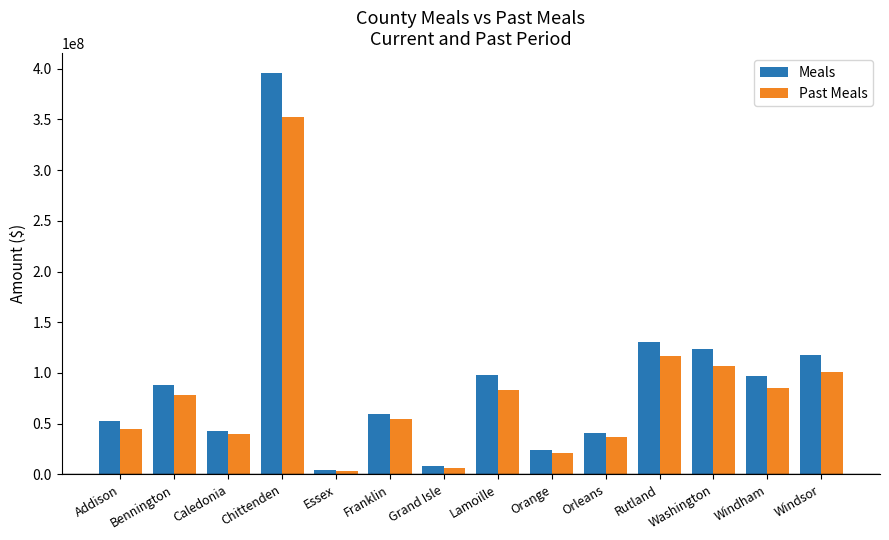

What is the sum of all Past Meals values?

1128492773.5